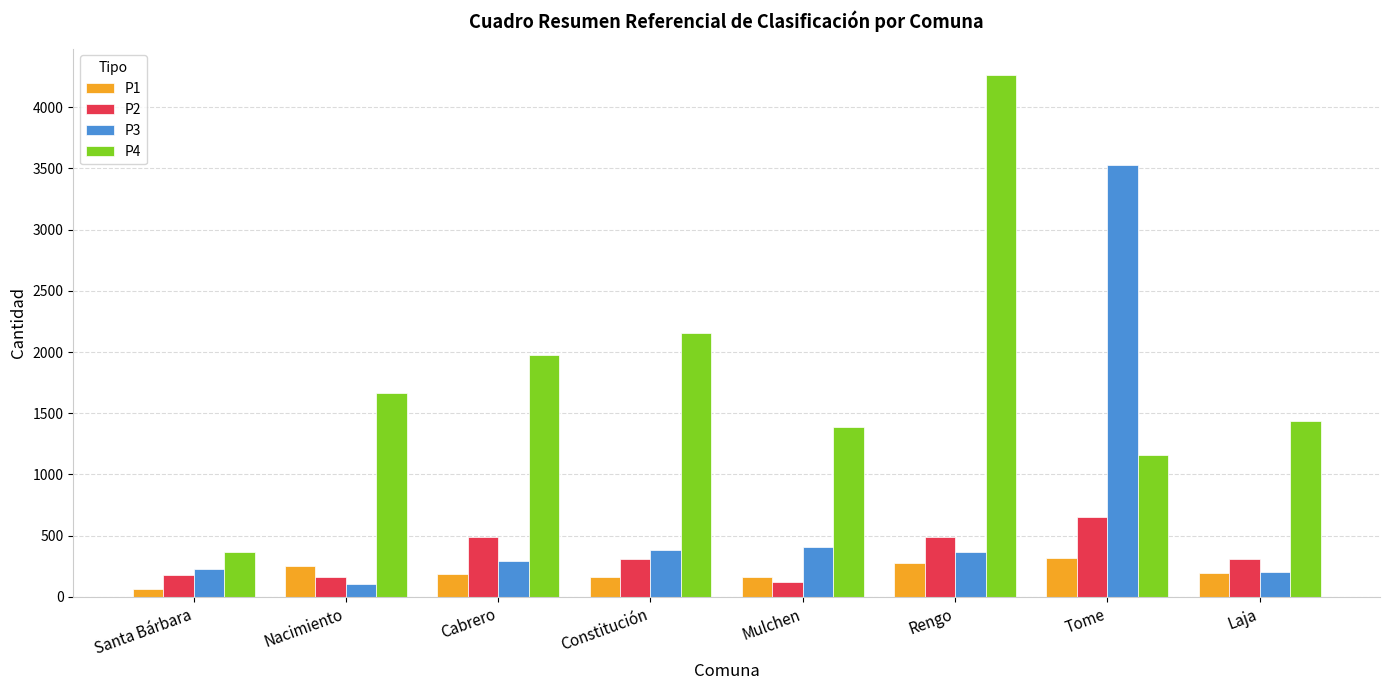

Rank the series by their maximum value, from lowest to highest.

P1, P2, P3, P4